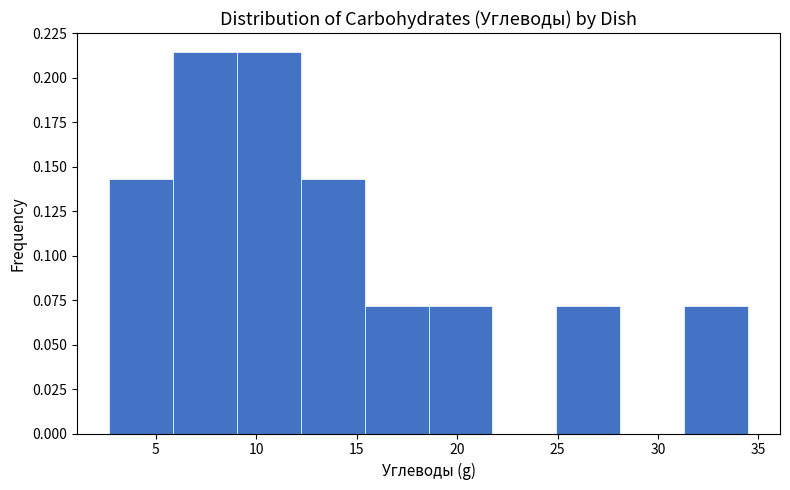

Reading left to right, list every bar in this chart as the range it spans on the x-axis followed by its height. Neither the bar edges nor the heights are printed on the chart, so give them approximately, as read against the axes.

2.5 to 6.0: 0.145
6.0 to 9.0: 0.215
9.0 to 12.0: 0.215
12.0 to 15.5: 0.145
15.5 to 18.5: 0.070
18.5 to 22.0: 0.070
22.0 to 25.0: 0
25.0 to 28.0: 0.070
28.0 to 31.5: 0
31.5 to 34.5: 0.070